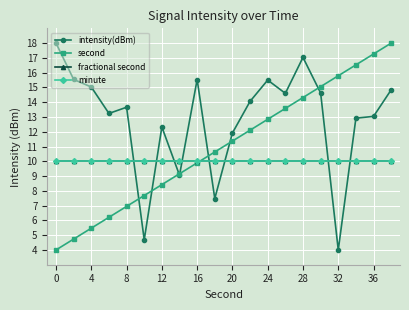

How many lines are shown in the chart?

4